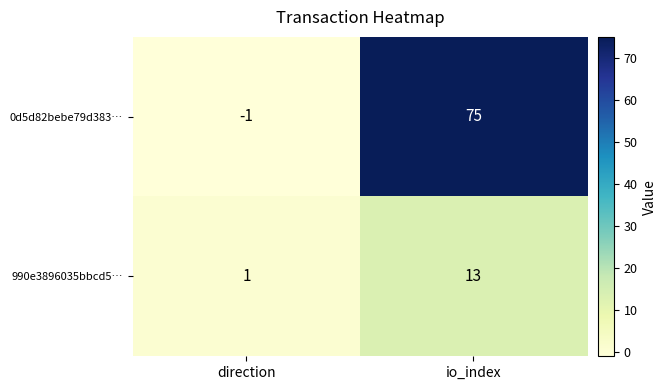

What is the spread (max minus min) of values at io_index?

62